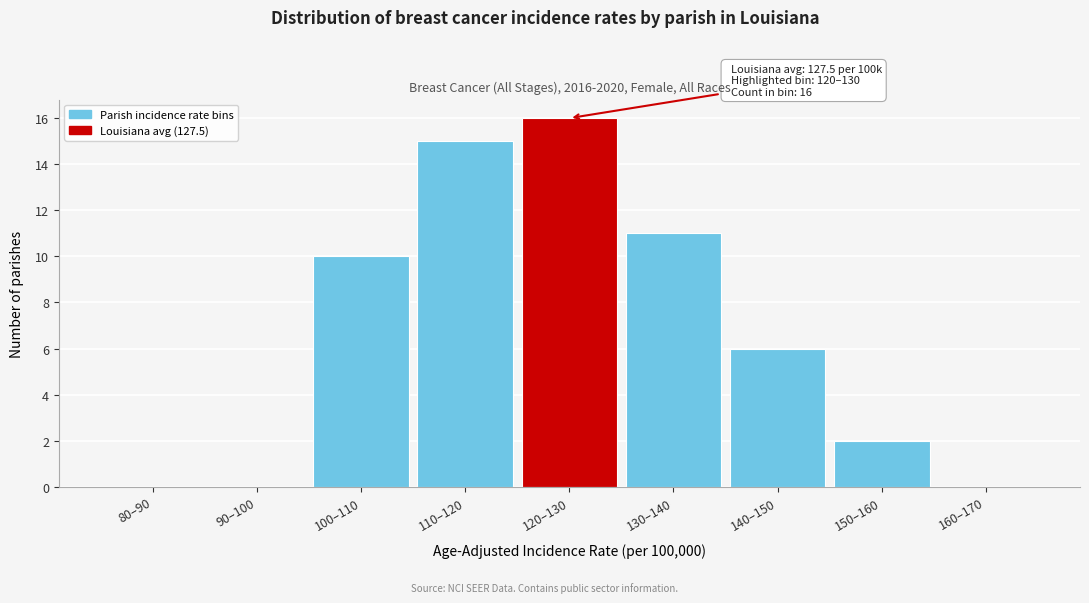

Reading right to left, extract all data points from this chart.

160–170=0	150–160=2	140–150=6	130–140=11	120–130=16	110–120=15	100–110=10	90–100=0	80–90=0